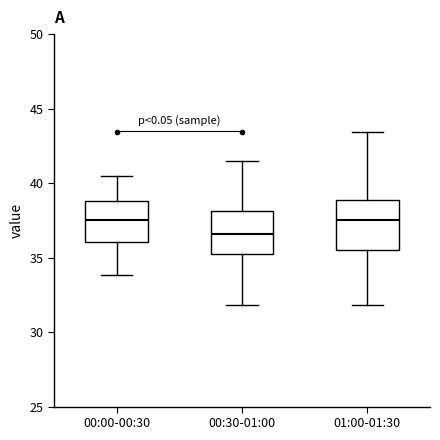

Which box's median line is the lowest?

00:30-01:00